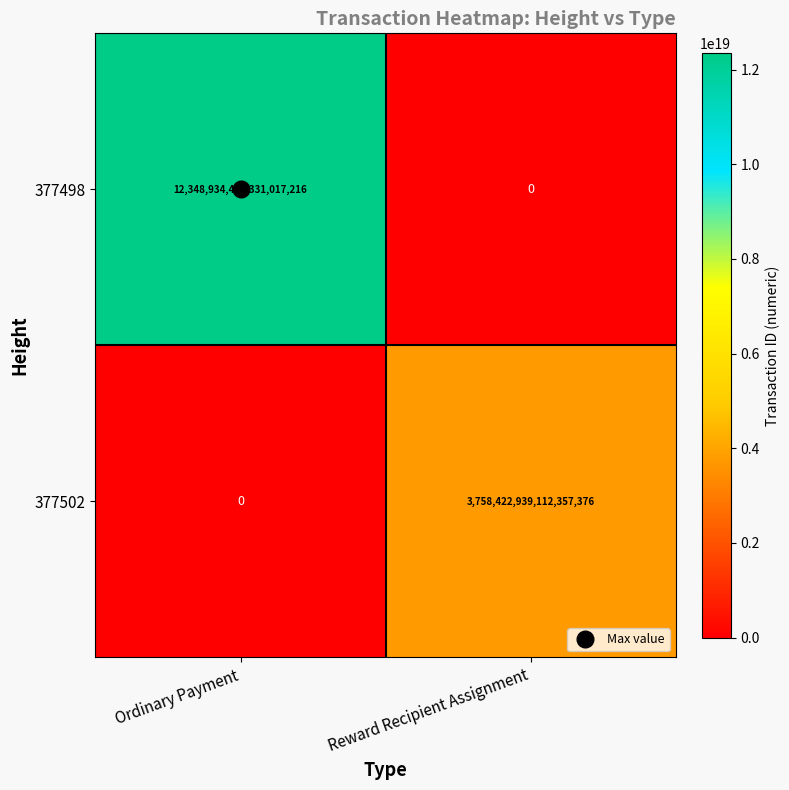

Between Ordinary Payment and Reward Recipient Assignment, which series saw the biggest shift?

377498